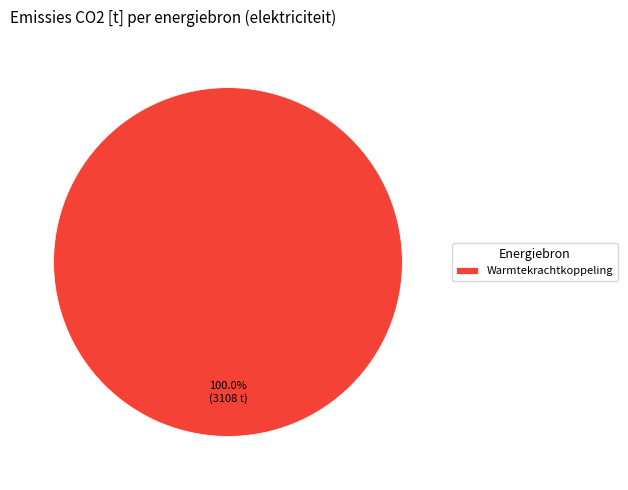

Is there a majority slice in this chart?

Yes